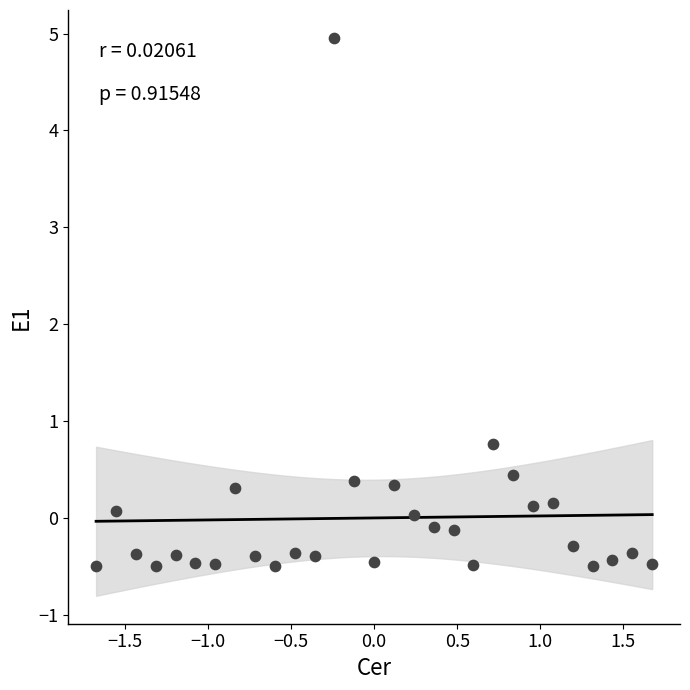

What Y value in the scatter plot is closest to 2?

0.8